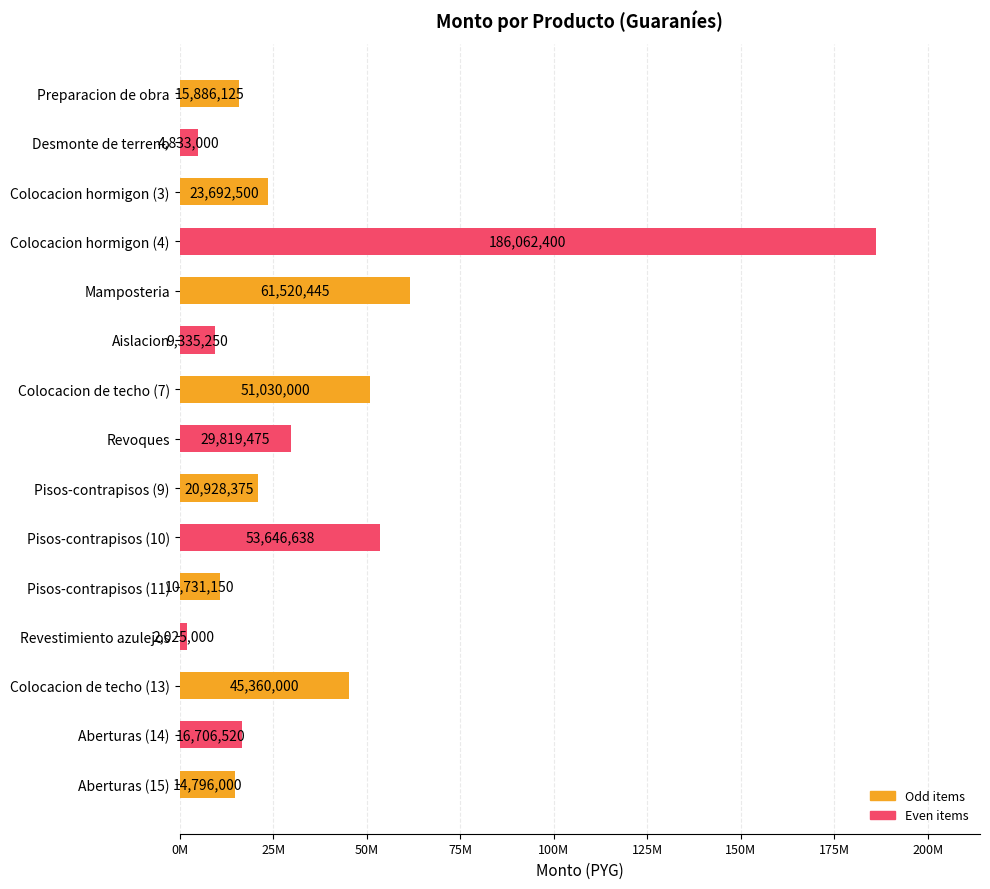

Rank the categories by value from highest to lowest.

Colocacion hormigon (4), Mamposteria, Pisos-contrapisos (10), Colocacion de techo (7), Colocacion de techo (13), Revoques, Colocacion hormigon (3), Pisos-contrapisos (9), Aberturas (14), Preparacion de obra, Aberturas (15), Pisos-contrapisos (11), Aislacion, Desmonte de terreno, Revestimiento azulejos